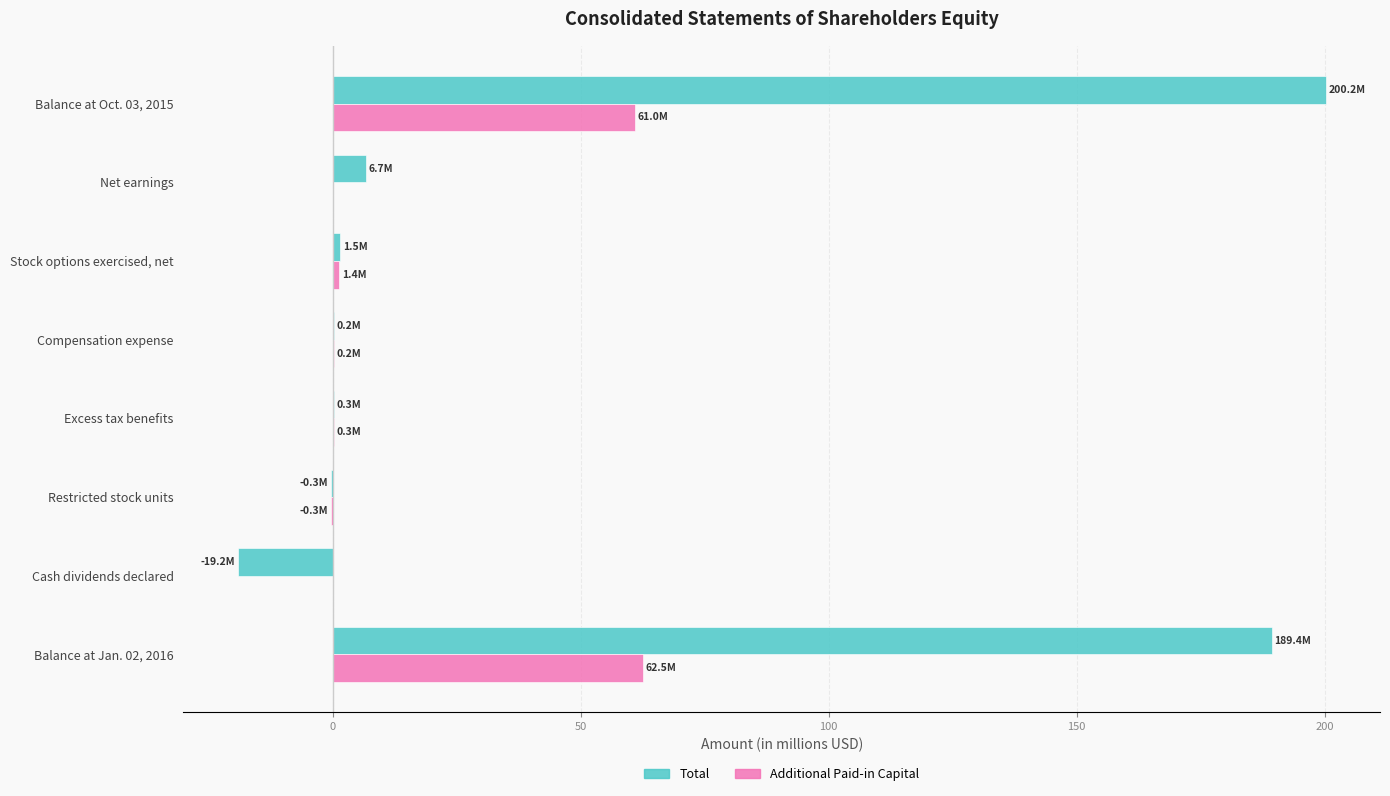

Which category has the highest value across all series?

Balance at Oct. 03, 2015